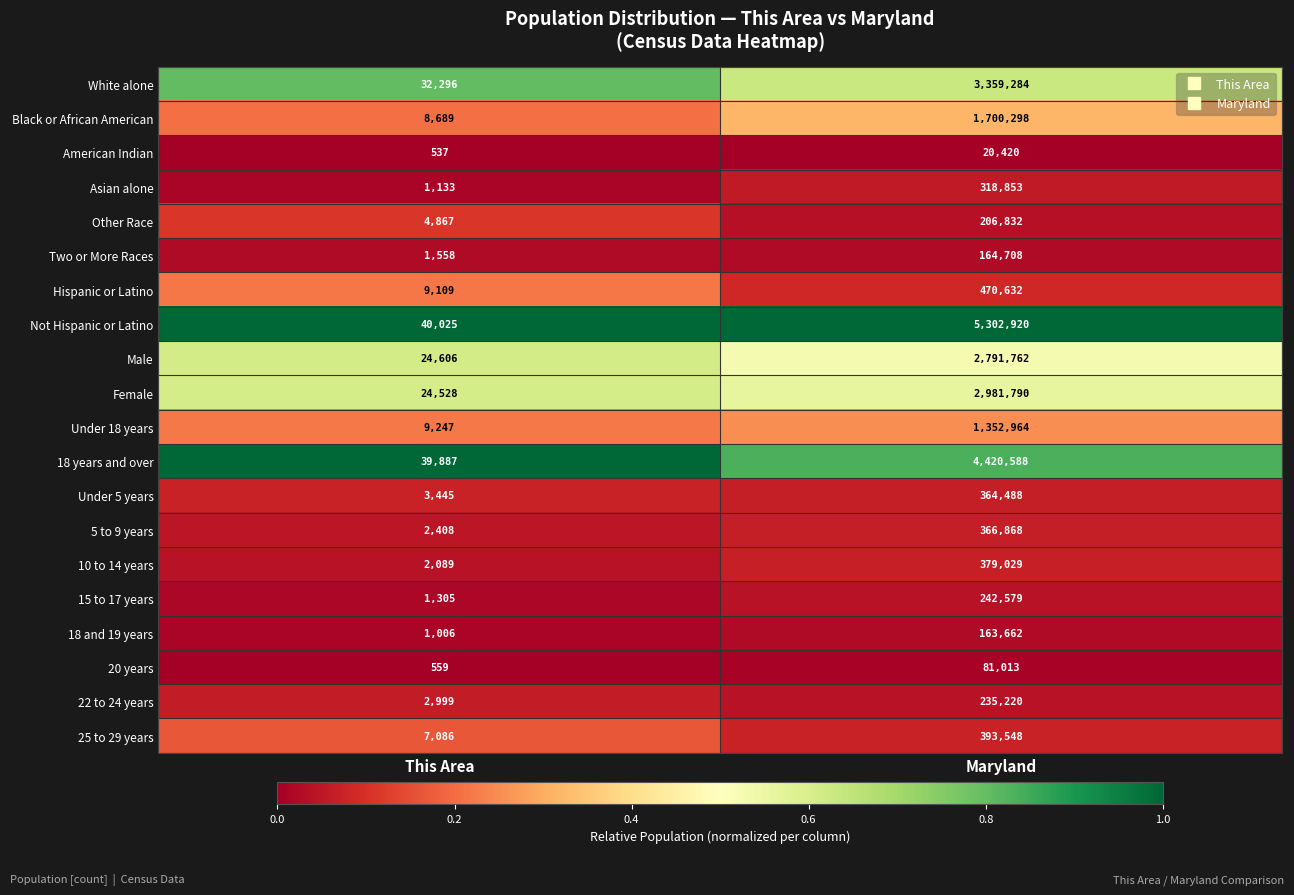

What is the maximum value shown in the chart?

5302920